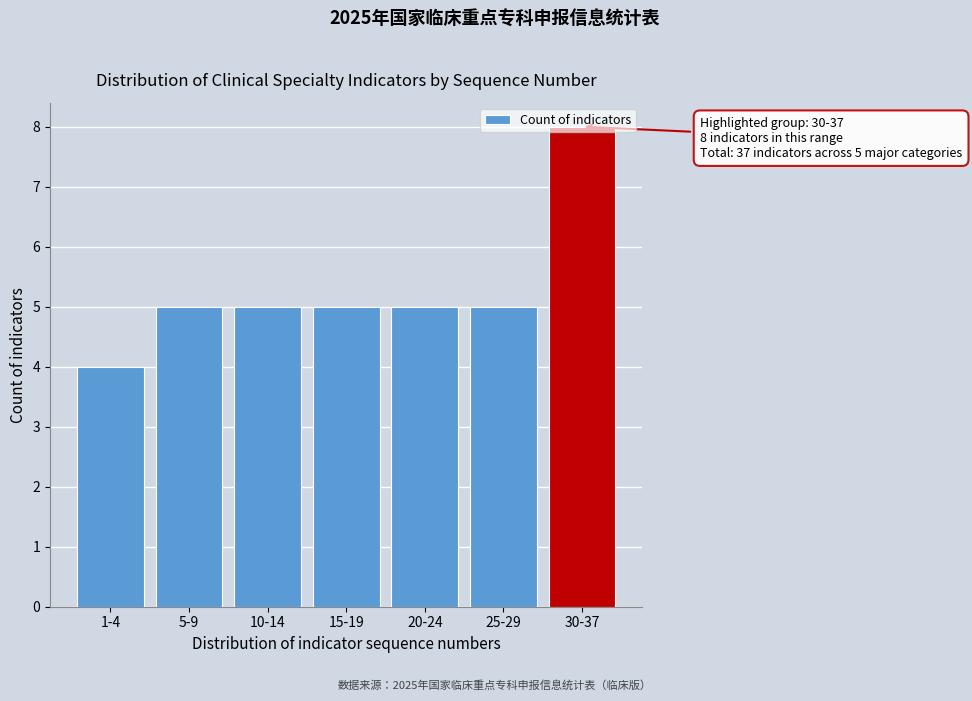

True or false: the data shows 5 at 25-29.

True